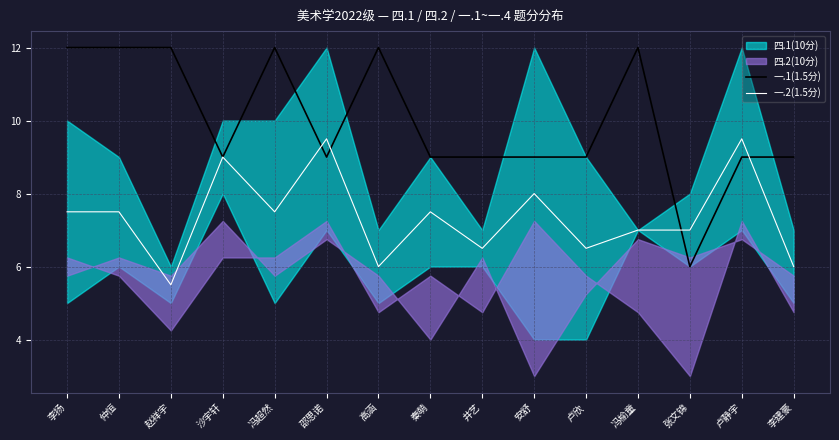

Count the number of categories in the chart.

15